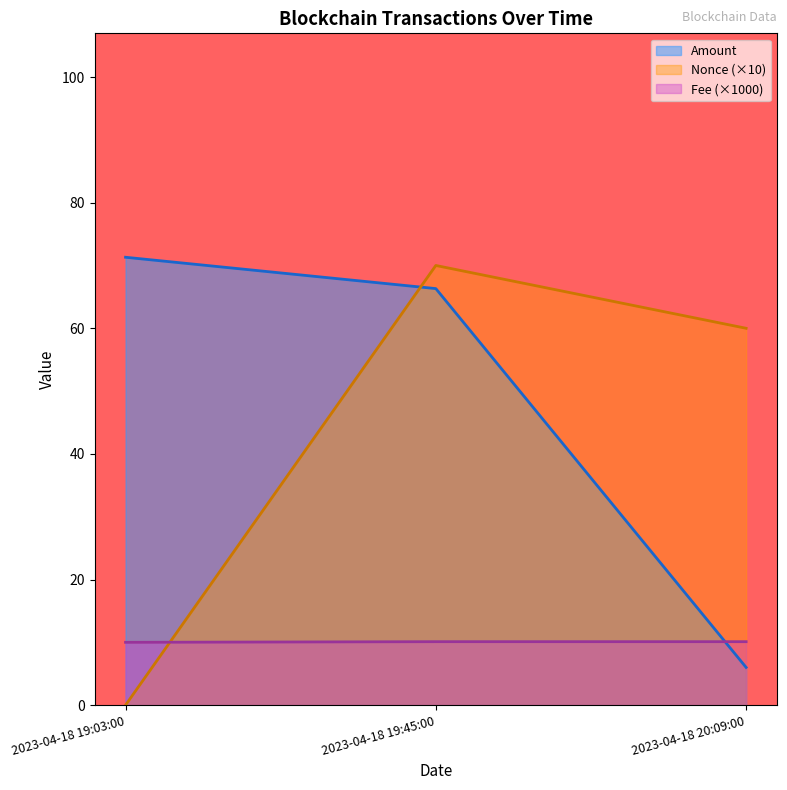

At which category is the sum across all series the highest?

2023-04-18 19:45:00